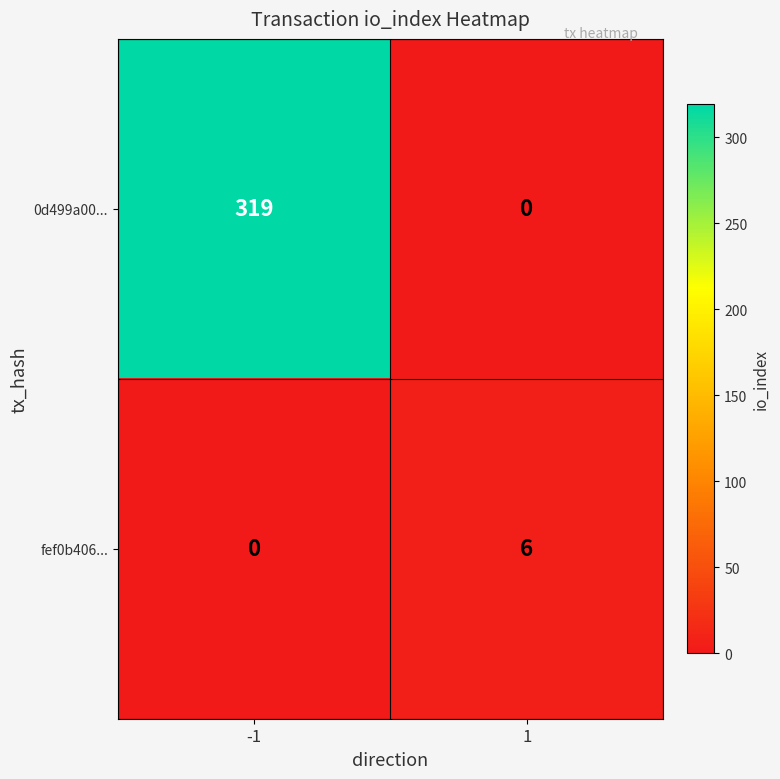

The value of 0d499a00... at -1 is 461. True or false?

False